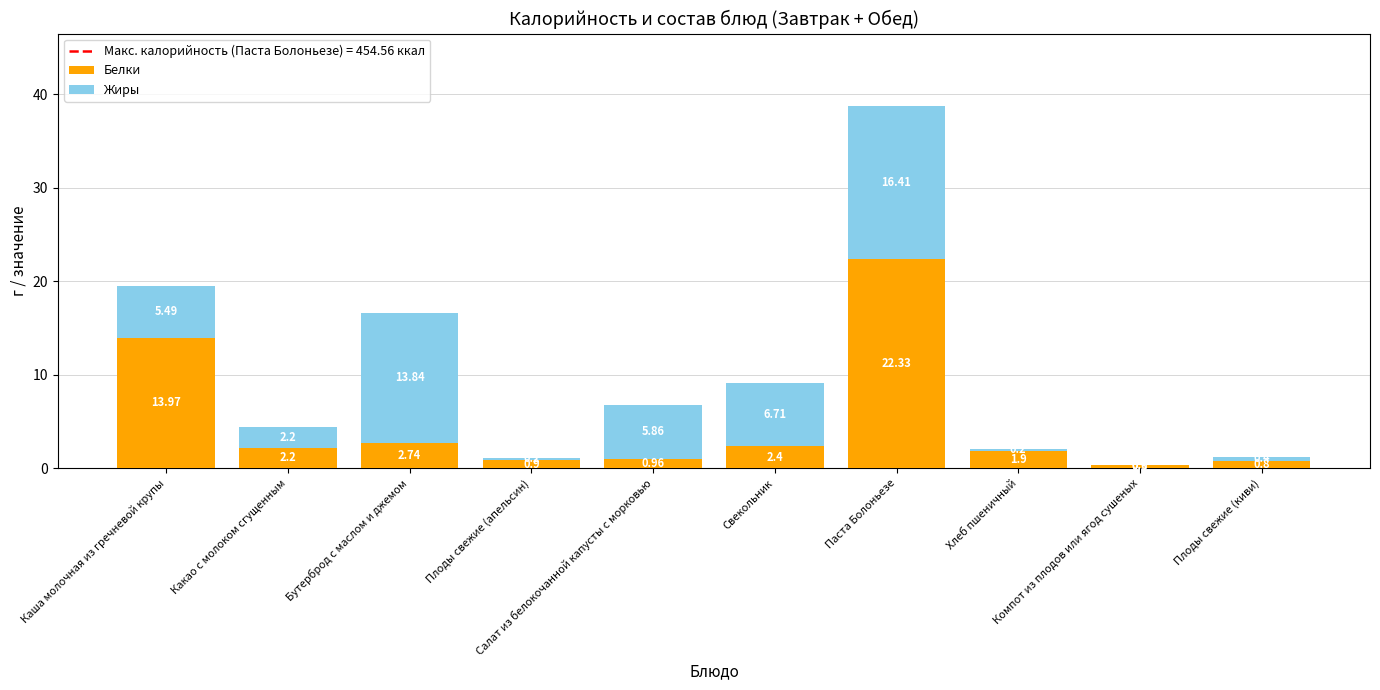

The Белки series shows 1.9 at Хлеб пшеничный. True or false?

True